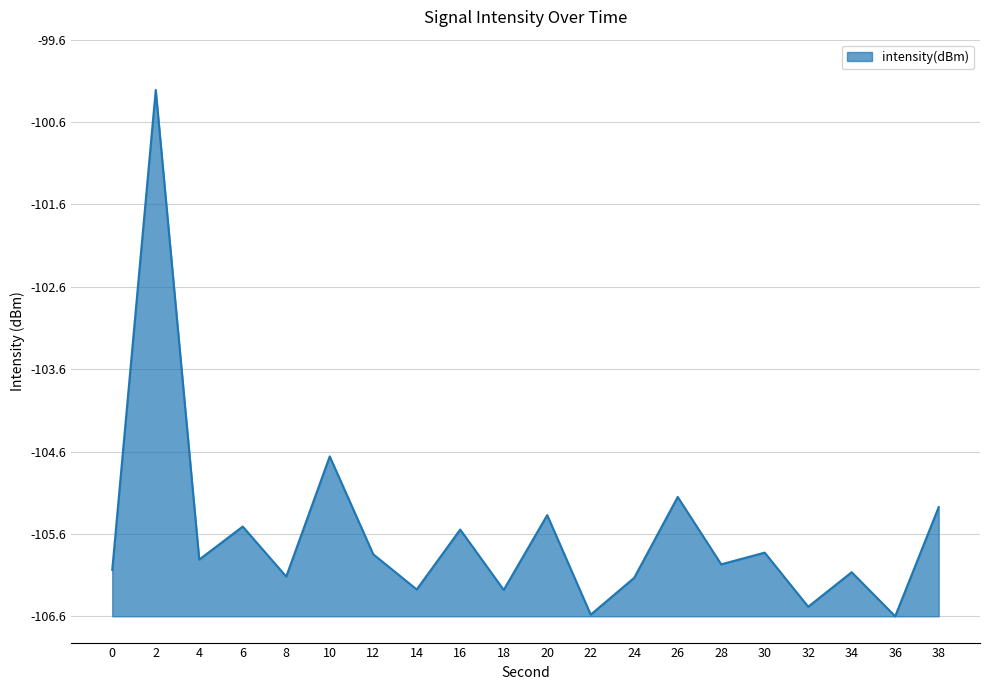

Is this an area chart (filled region under the line)?

Yes